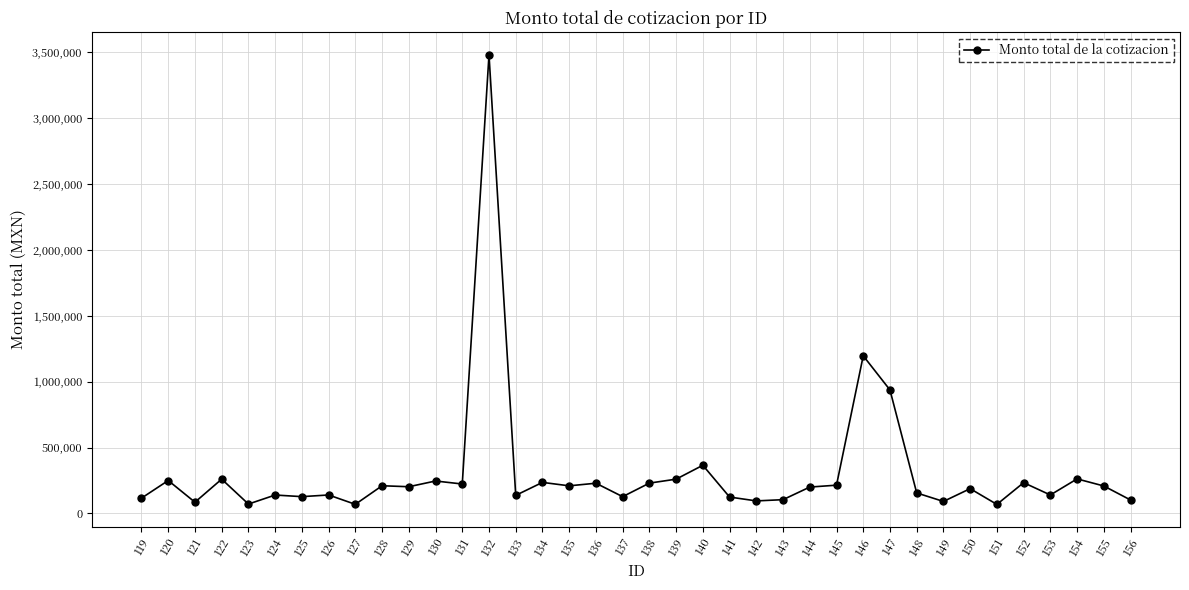

What is the value of the 27th point from the left?

214285.8